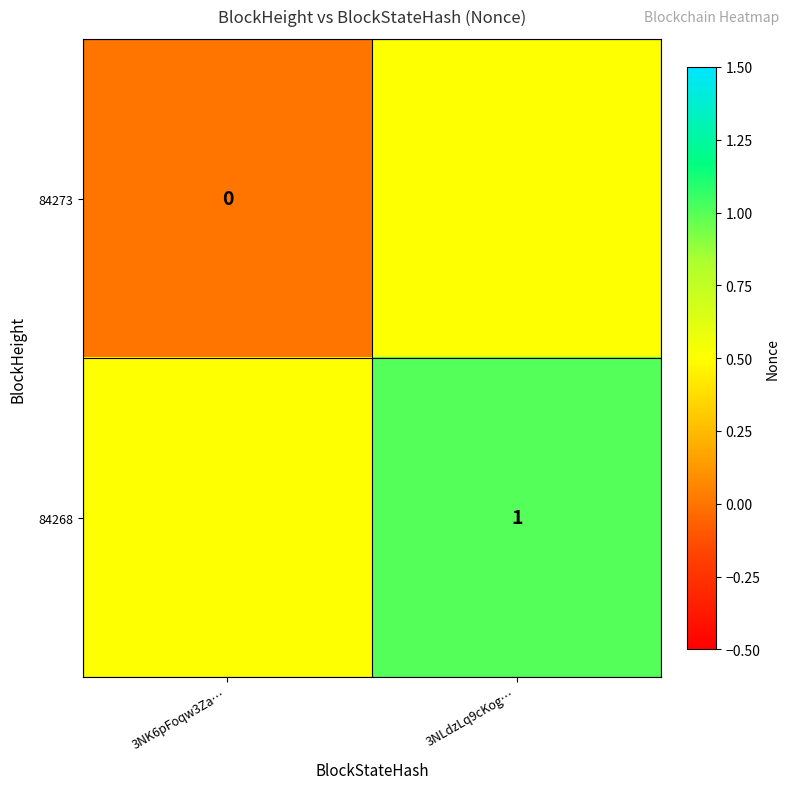

The 84268 series shows 0.2 at 3NLdzLq9cKog…. True or false?

False